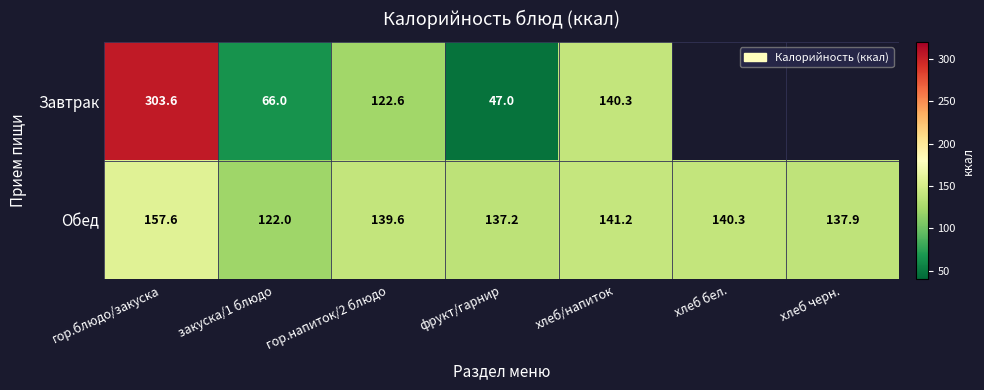

What is the highest value of the Обед series?

157.6